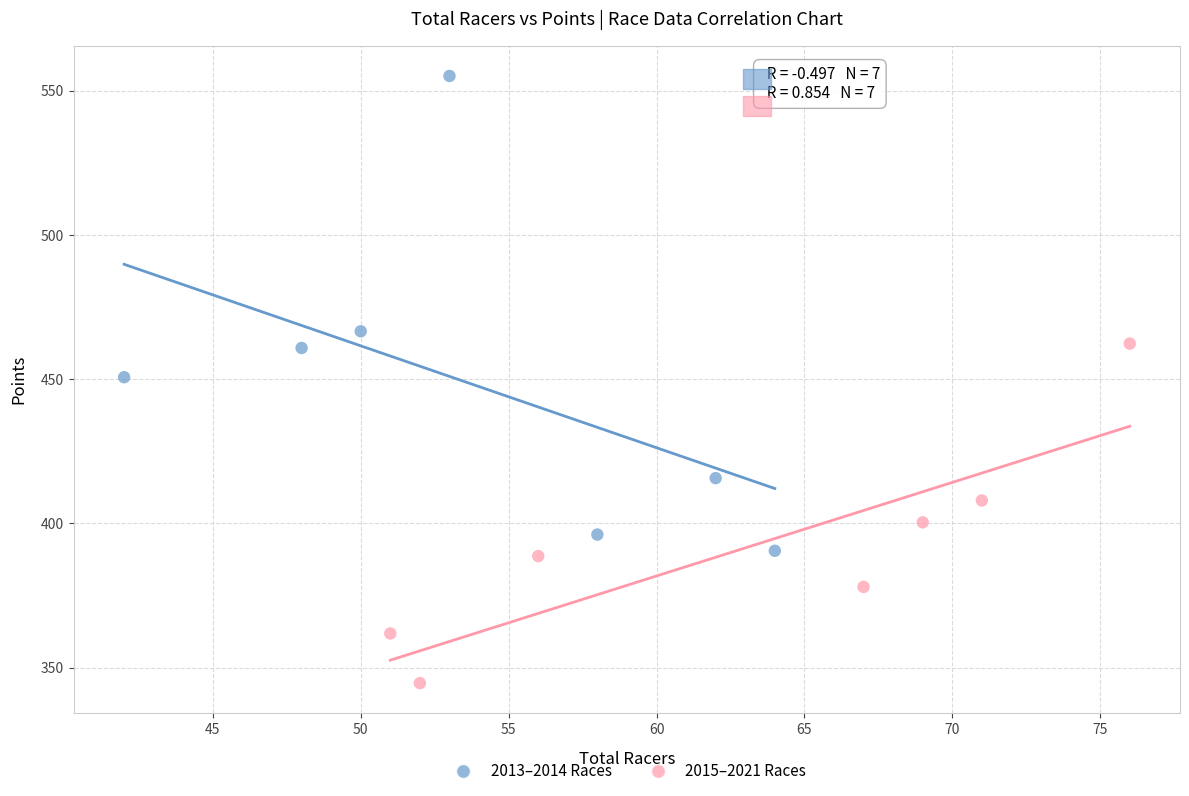

Which series contains the highest Y value?

2013–2014 Races